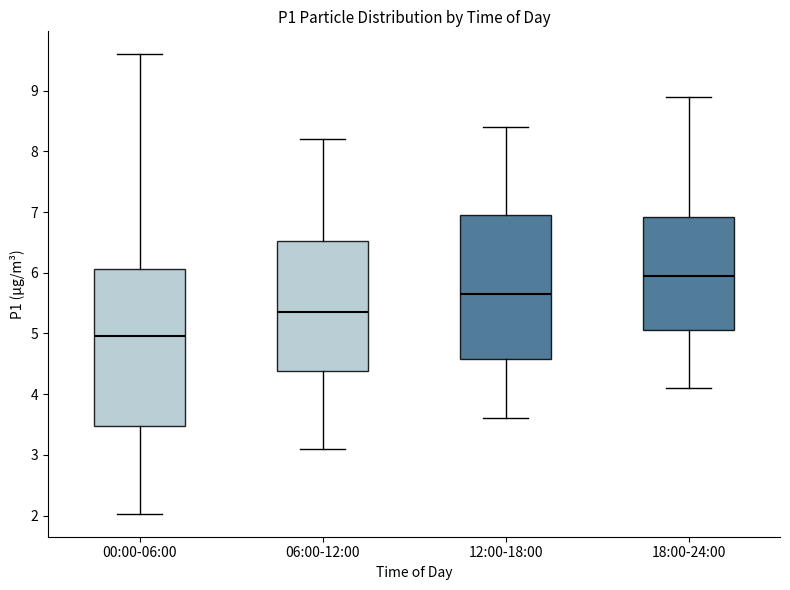

Which box's median line is the lowest?

00:00-06:00